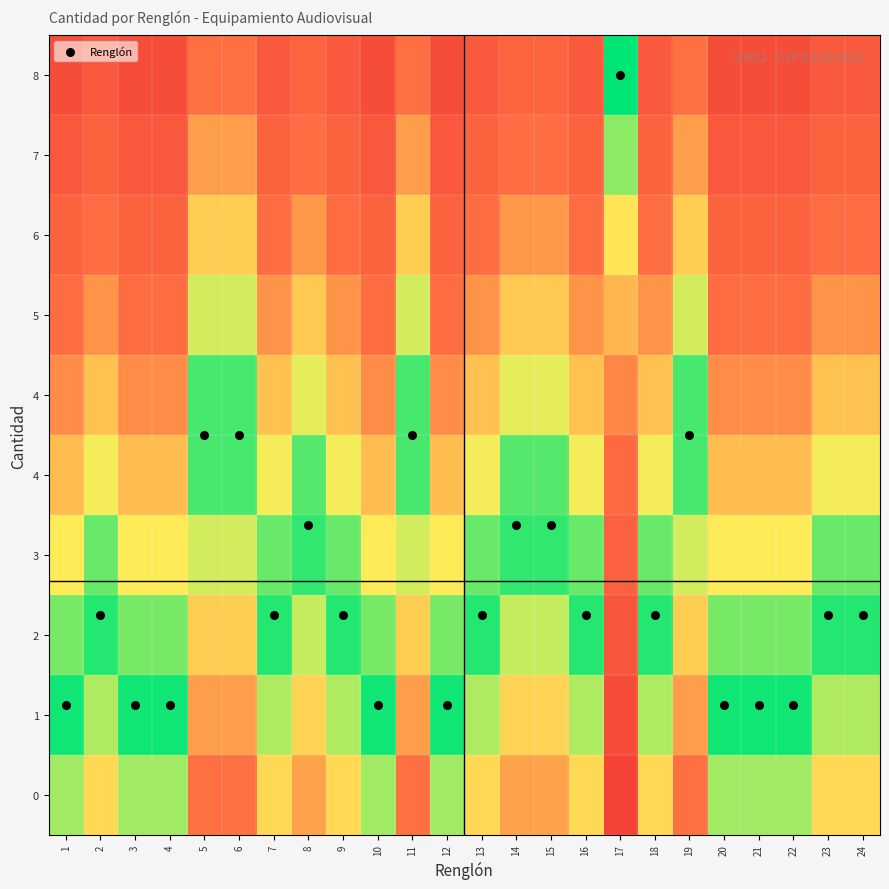

What is the difference between the highest and lowest values at 14?

3.8